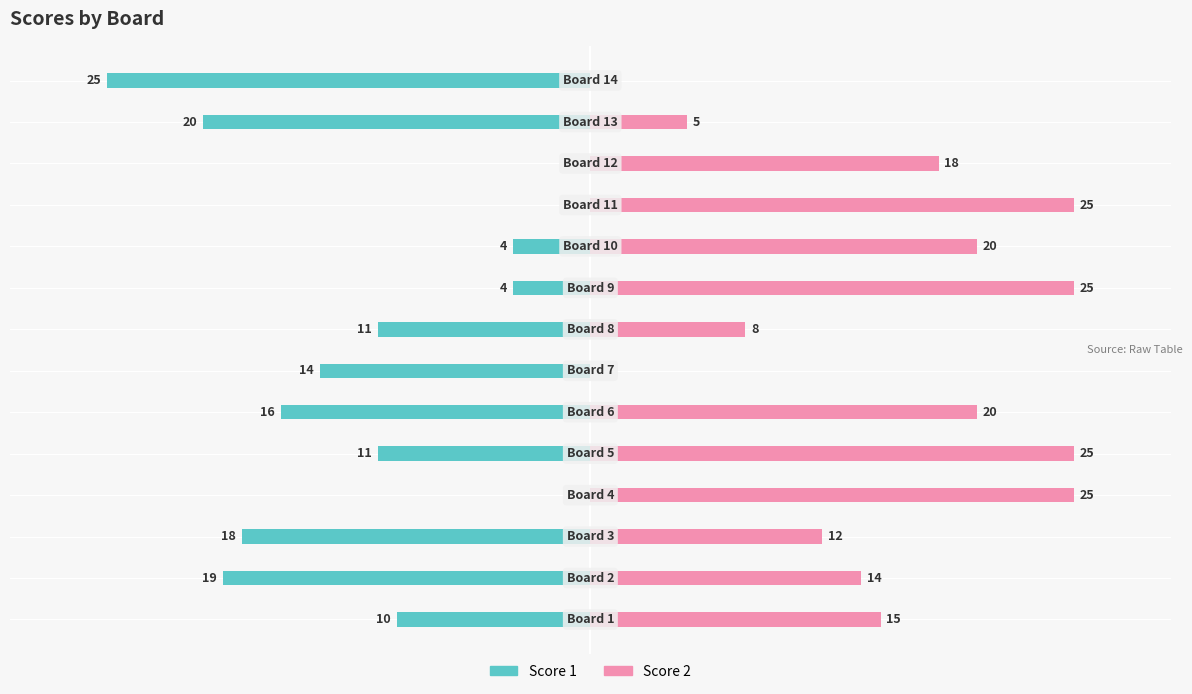

How many values in the Score 2 series exceed 18?

6